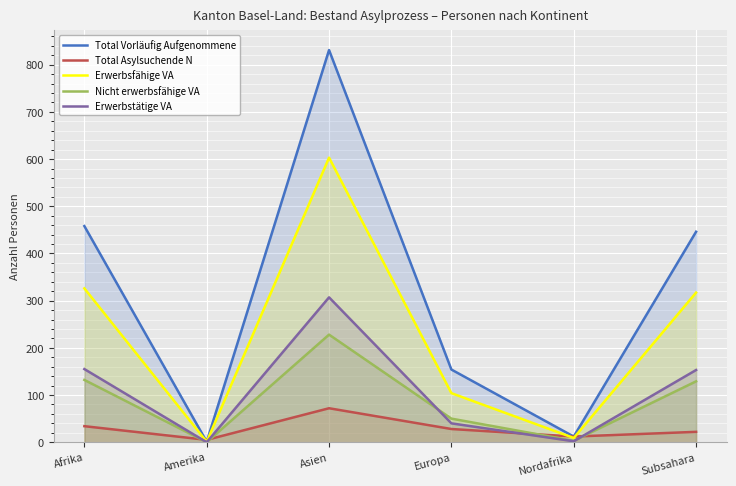

What is the value of the Erwerbsfähige VA point at the 2nd from the left?

1